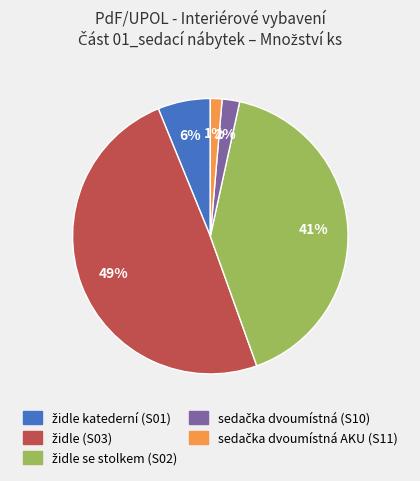

To the nearest percent, what is the difference between the largest and smallest slice percentages?

48%